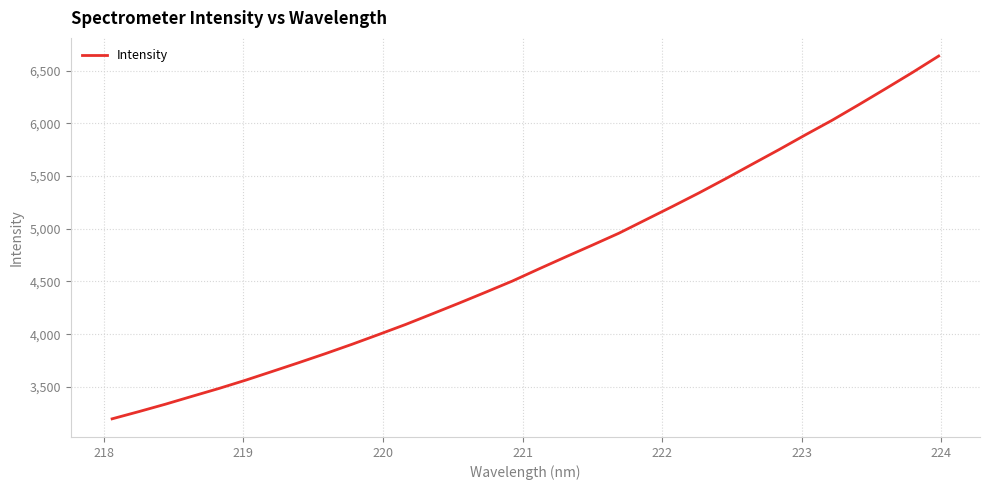

What is the difference between the maximum and minimum values?

3441.6